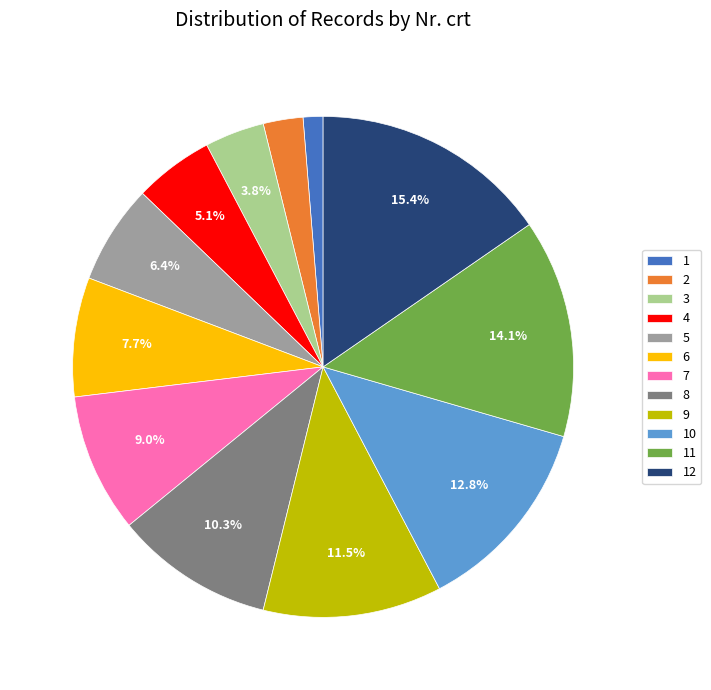

True or false: 8 accounts for 1% of the total.

False